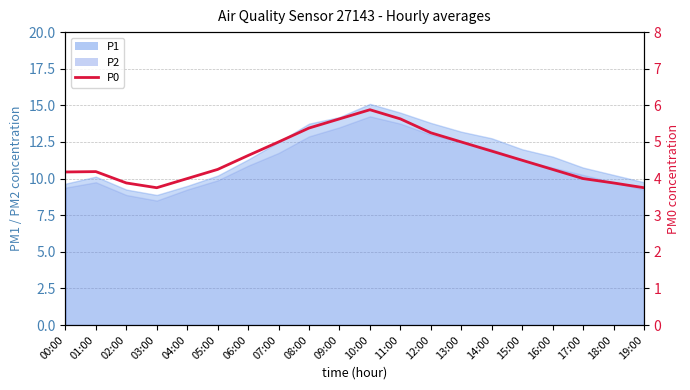

How many lines are shown in the chart?

1